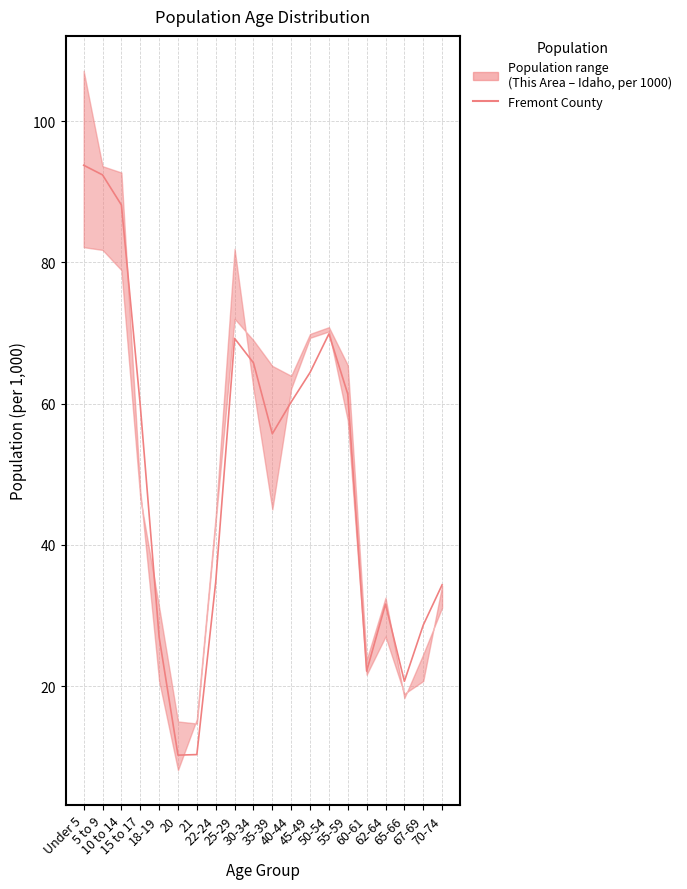

What is the sum of all values?

1000.0